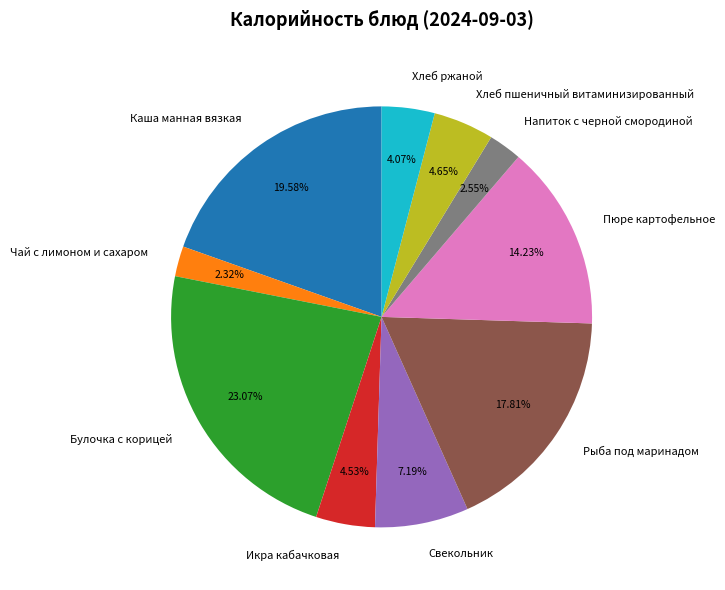

Does any single category account for the majority?

No